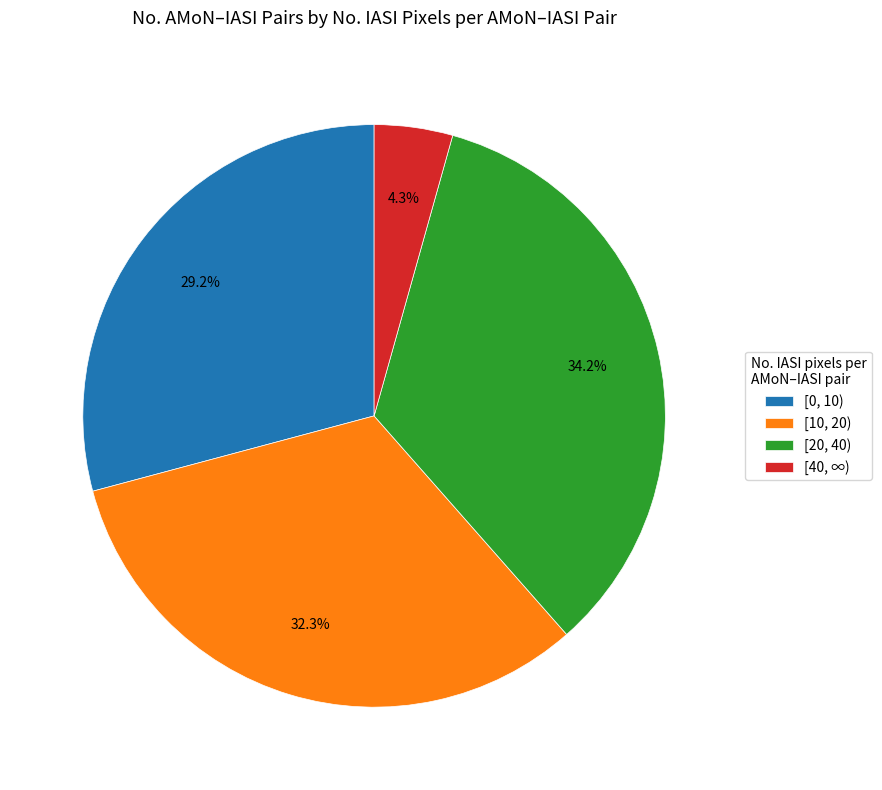

Does [10, 20) account for over 50% of the chart?

No